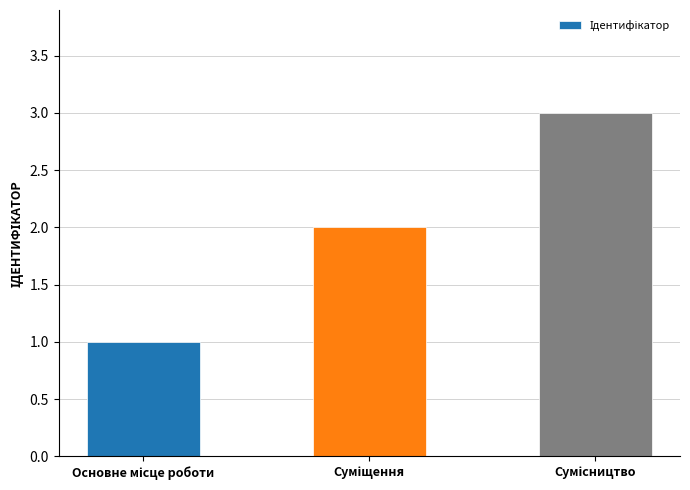

What is the sum of all values?

6